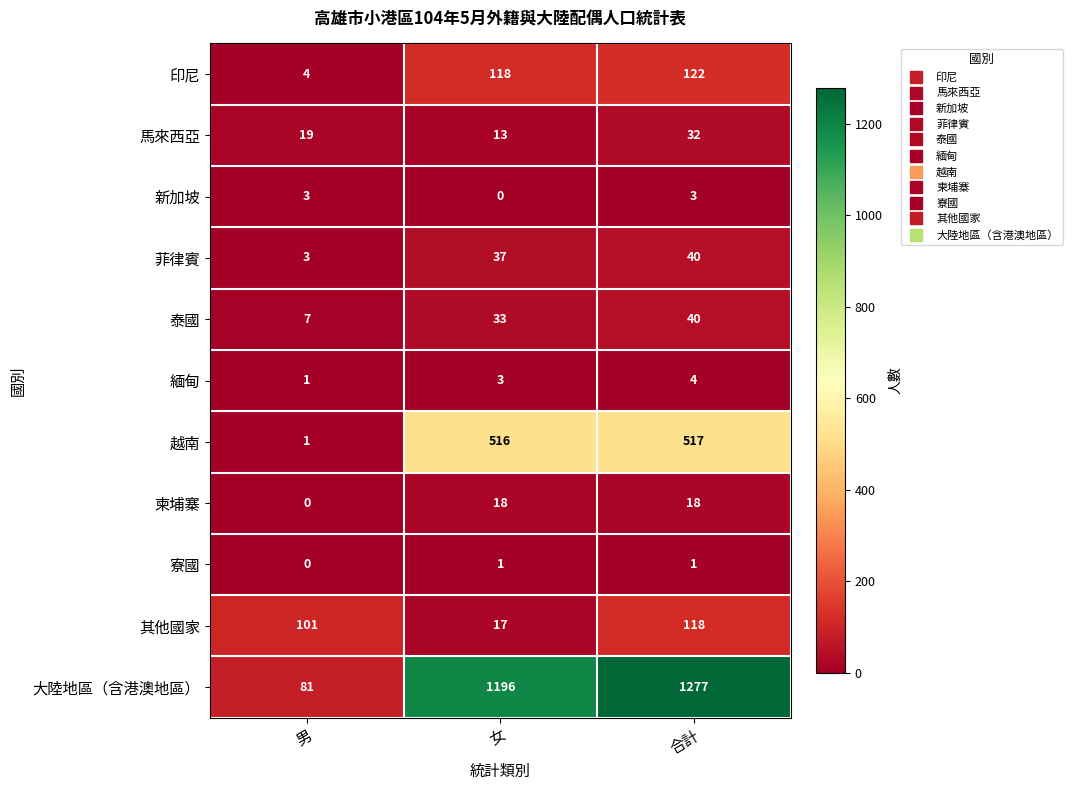

What is the approximate value of 緬甸 at 女?

3